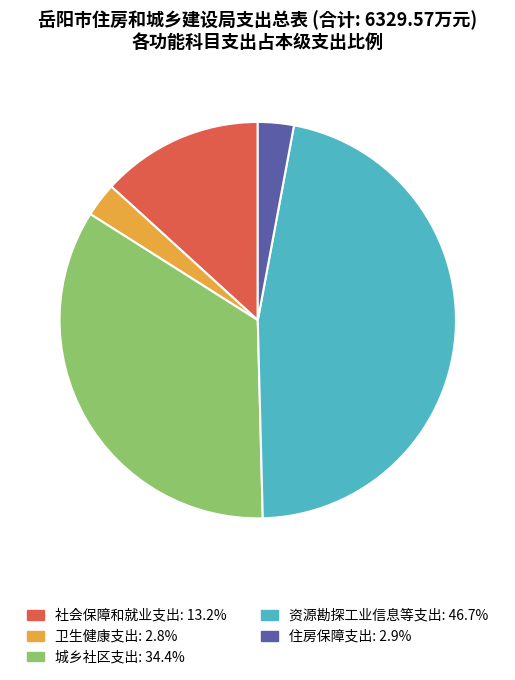

Approximately how many times larger is the value at 城乡社区支出 compared to 住房保障支出?

11.7